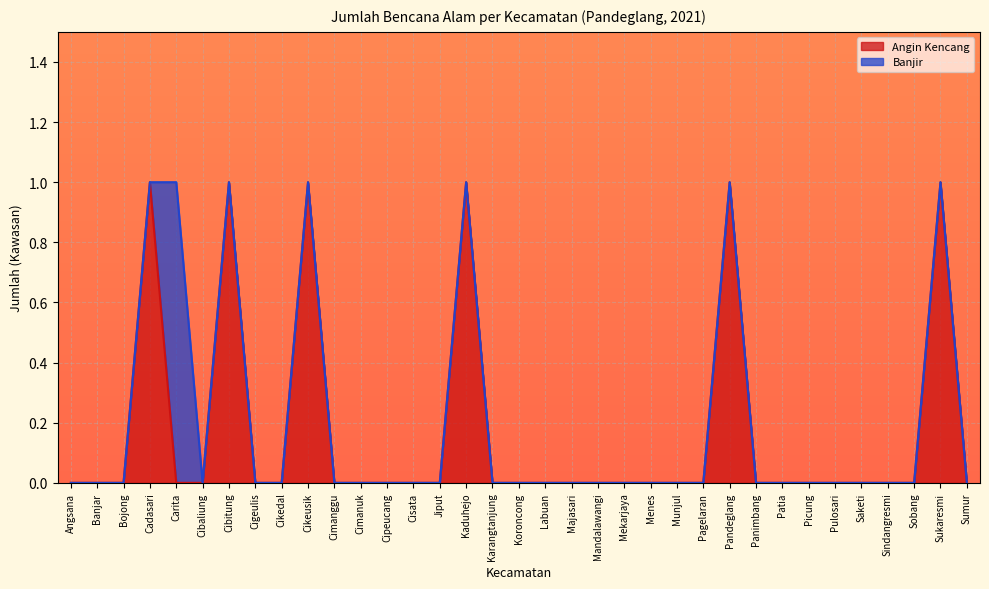

Which label corresponds to the smallest value in the chart?

Angsana